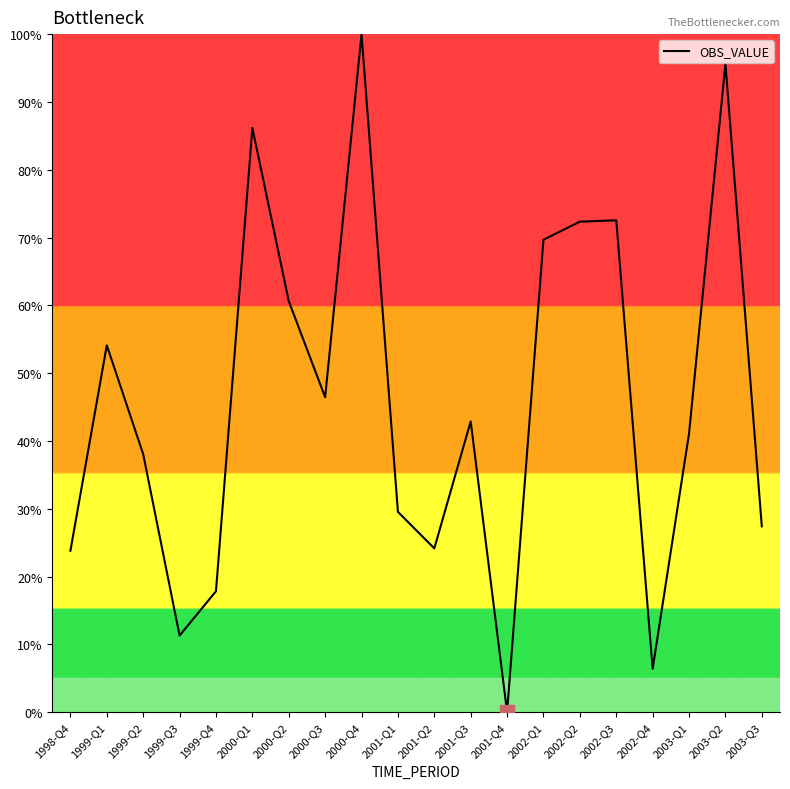

Count the number of data series in this chart.

1